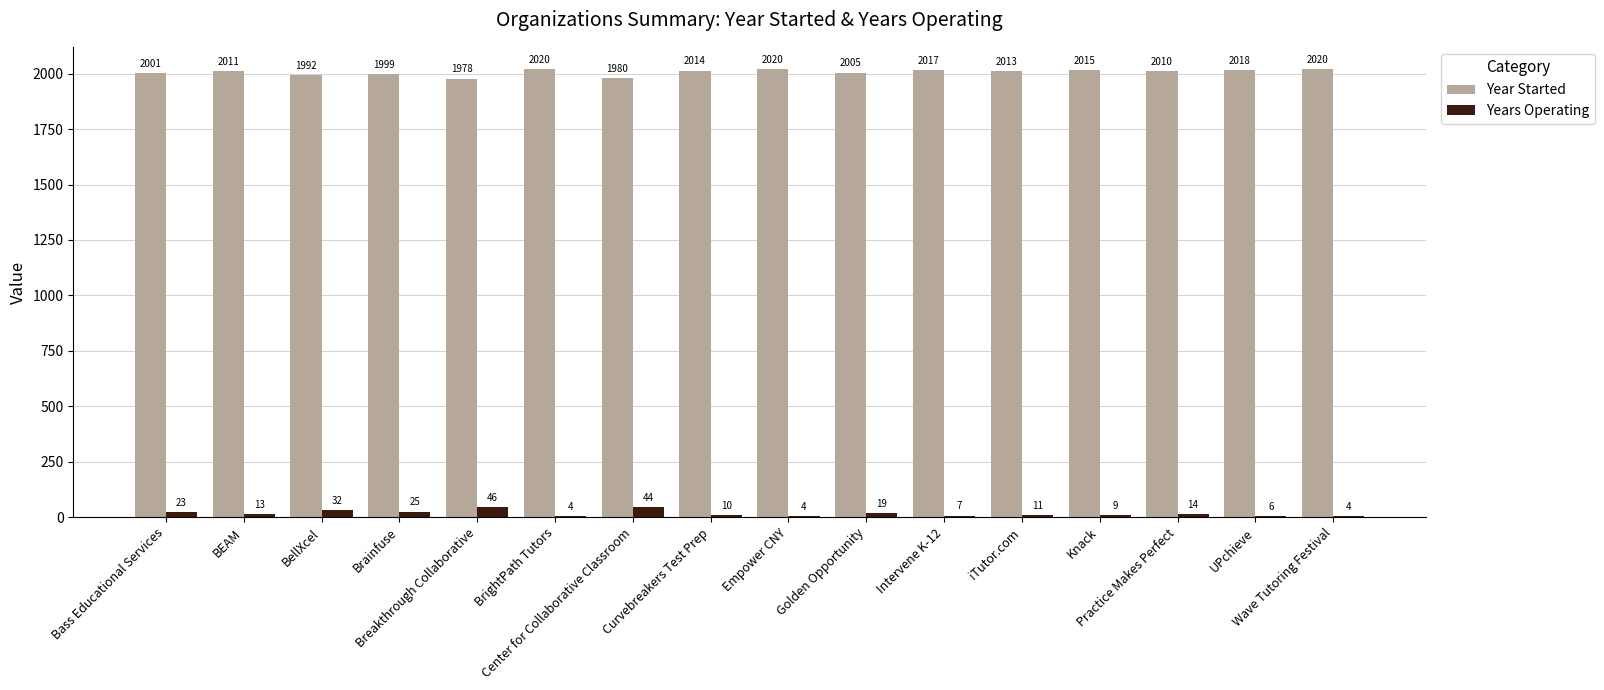

What is the sum of all Years Operating values?

271